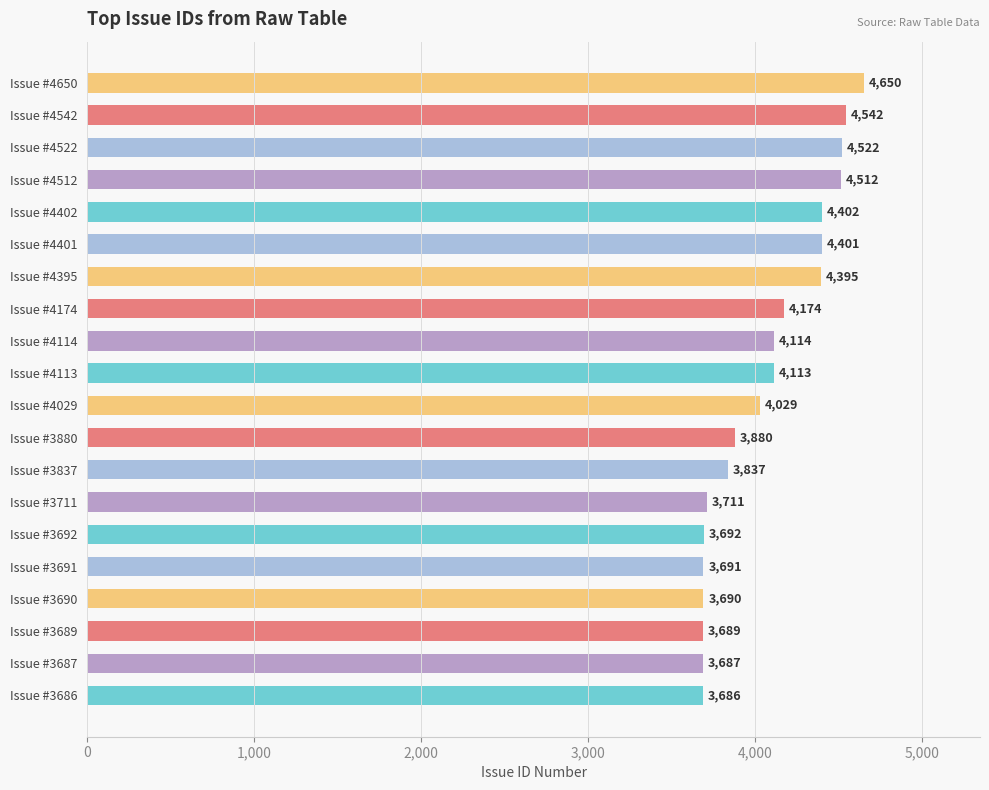

Which category has the lowest value across all series?

Issue #3686